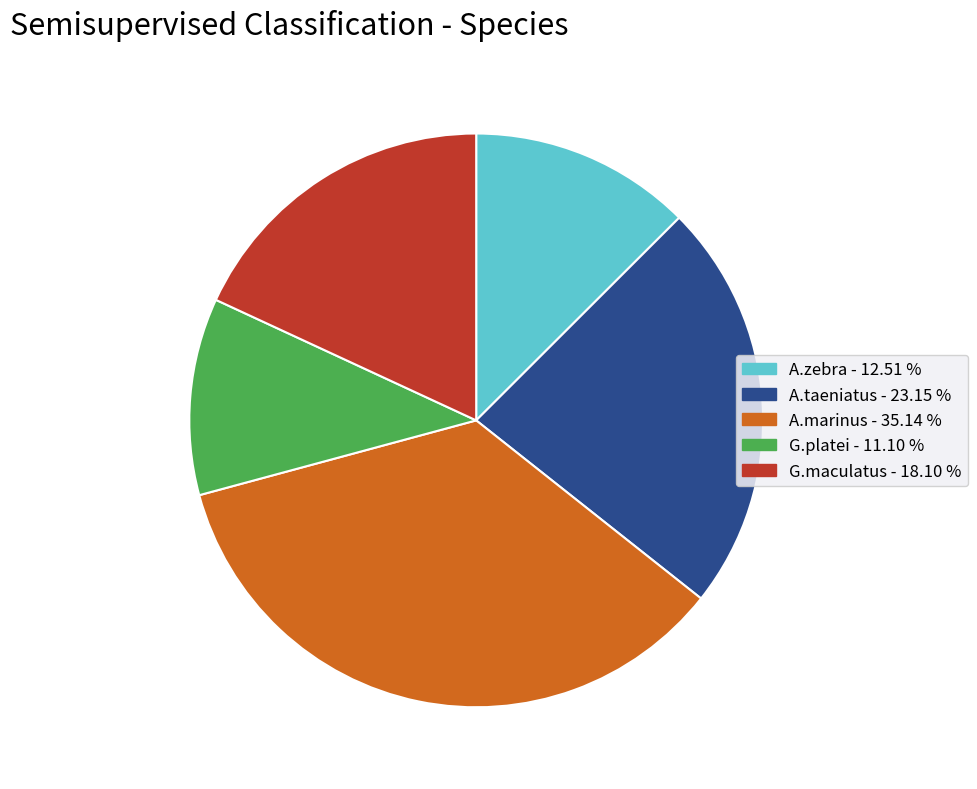

Combined, do G.maculatus - 18.10 % and A.zebra - 12.51 % account for over 50%?

No